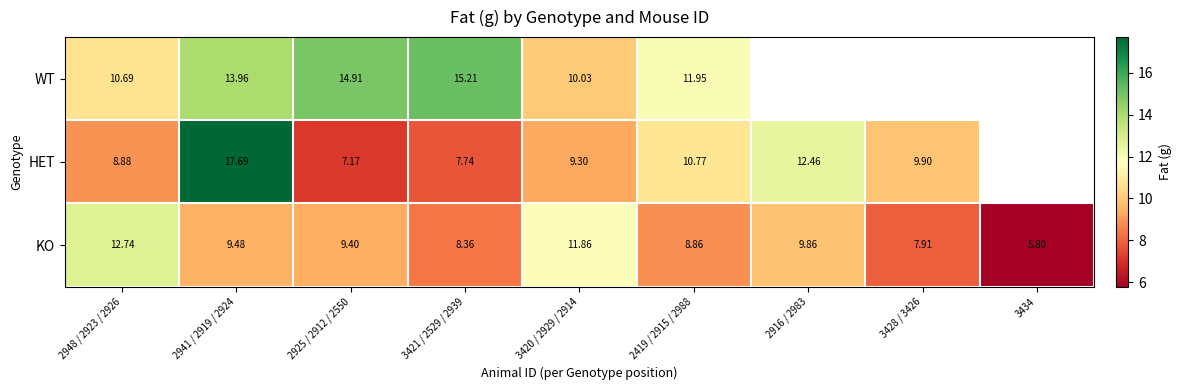

Rank the series at 3421 / 2529 / 2939 from highest to lowest value.

WT, KO, HET